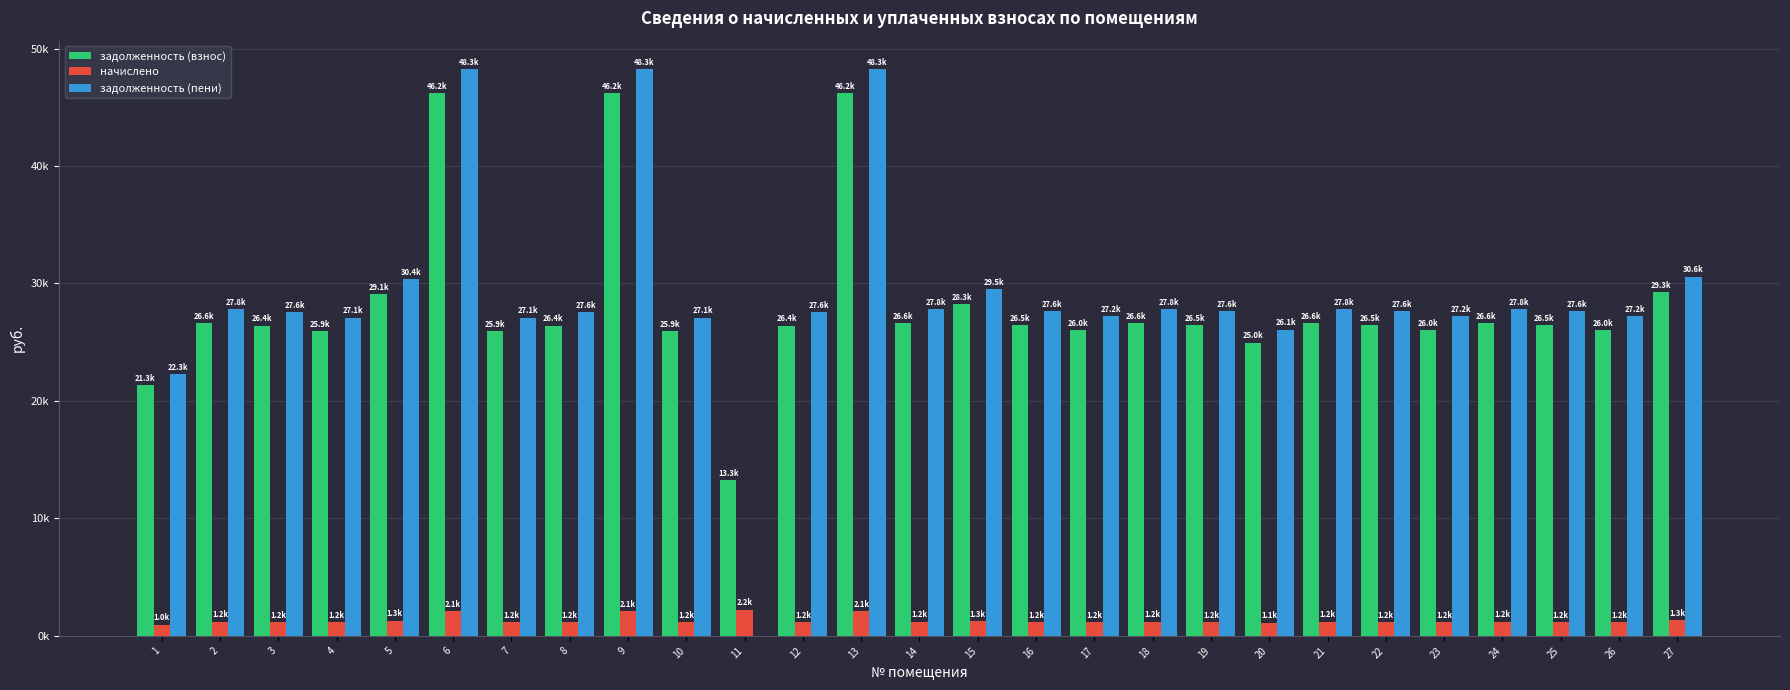

True or false: задолженность (пени) has a value of 17713.0 at 24.

False